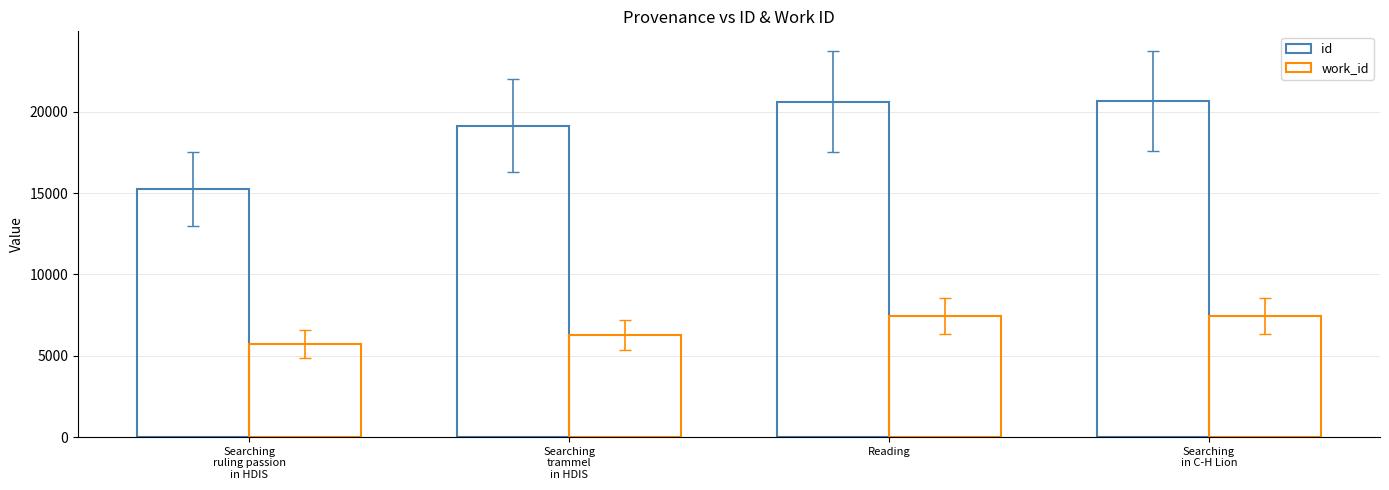

Rank the series at Searching
ruling passion
in HDIS from highest to lowest value.

id, work_id